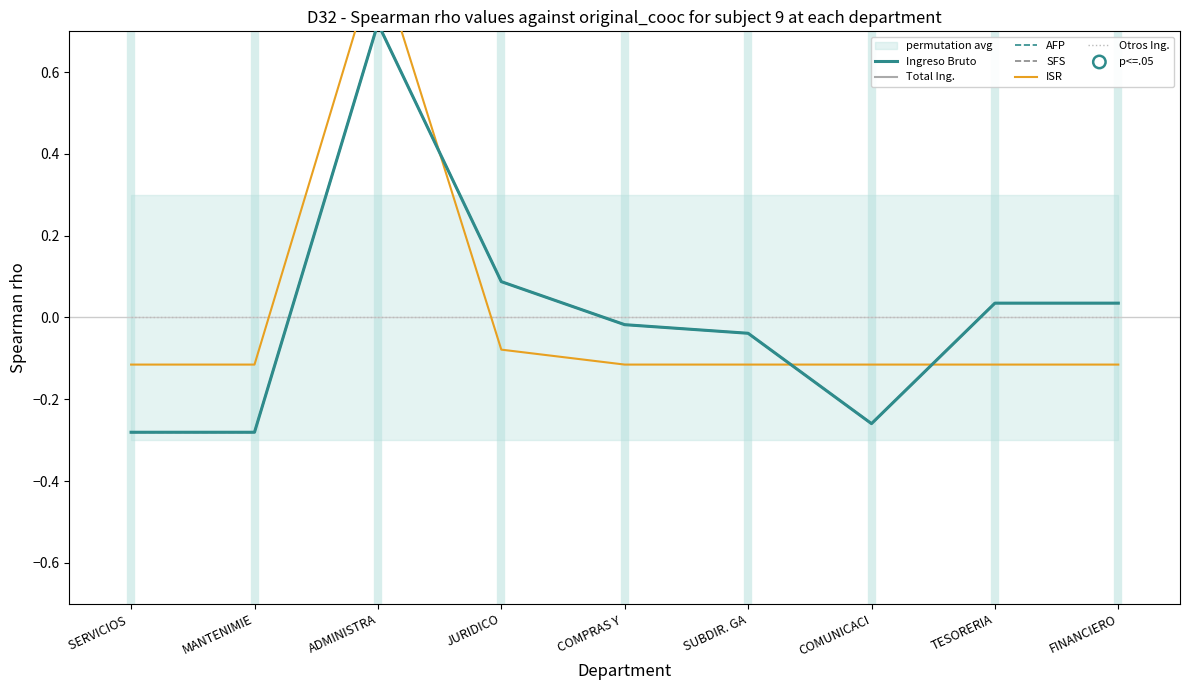

What are all the series names shown in the legend?

Ingreso Bruto, Total Ing., AFP, SFS, ISR, Otros Ing.